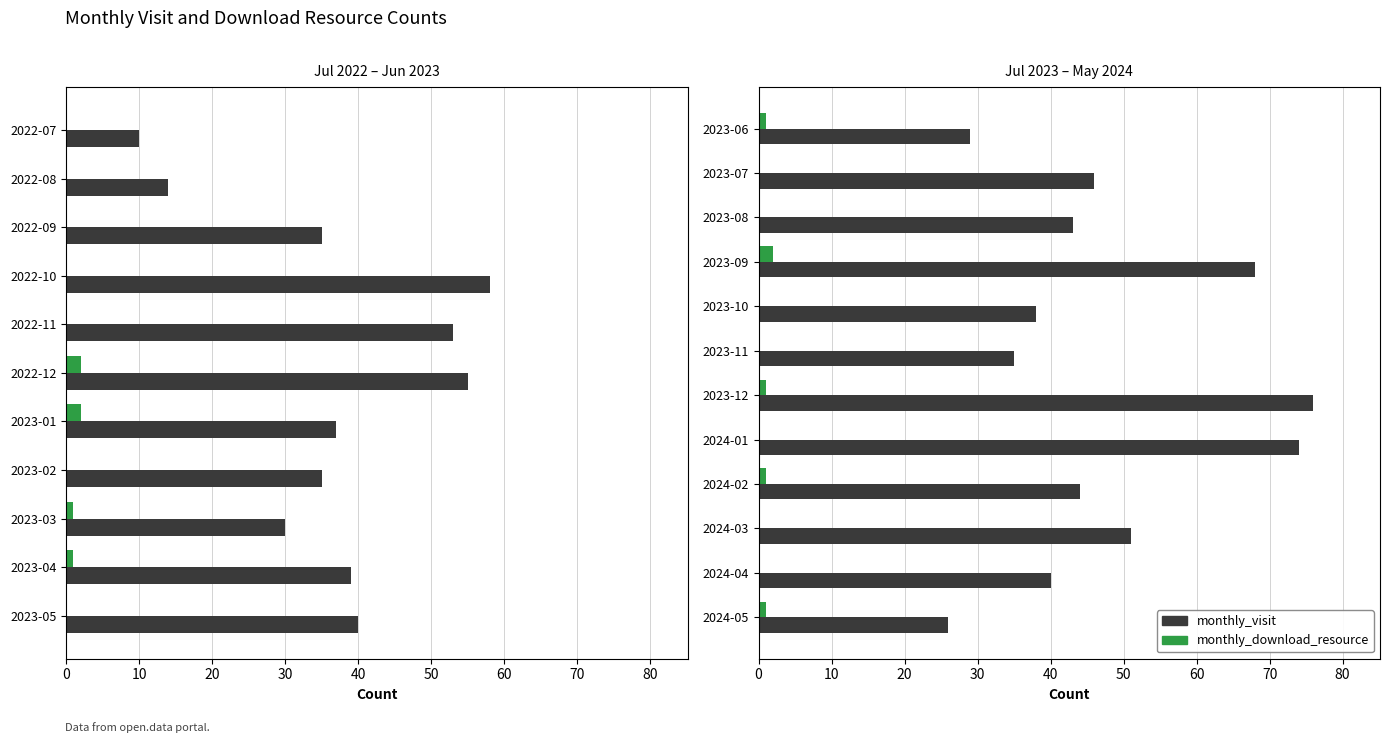

What is the difference between the maximum and minimum values in the monthly_download_resource series?

2